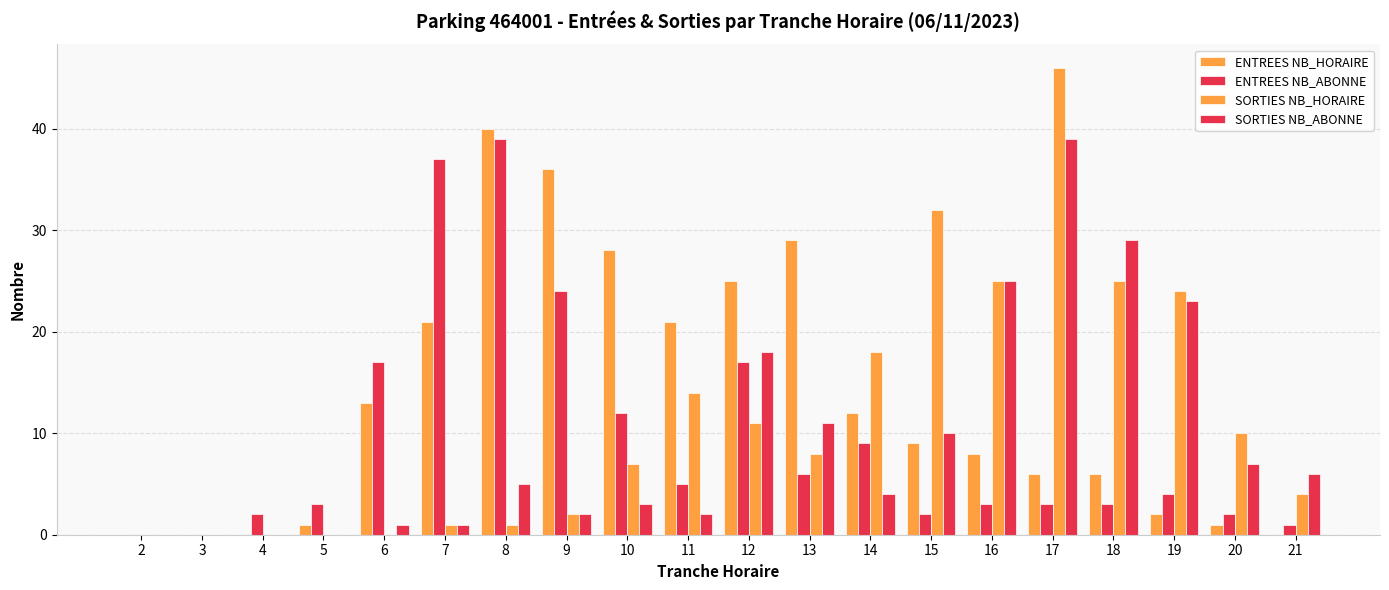

Which has a higher value, 5 or 2?

5